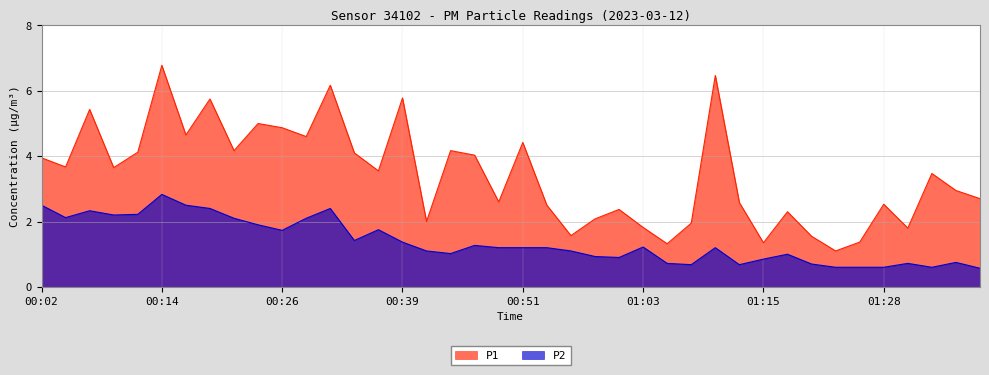

Does the chart have visible grid lines?

Yes